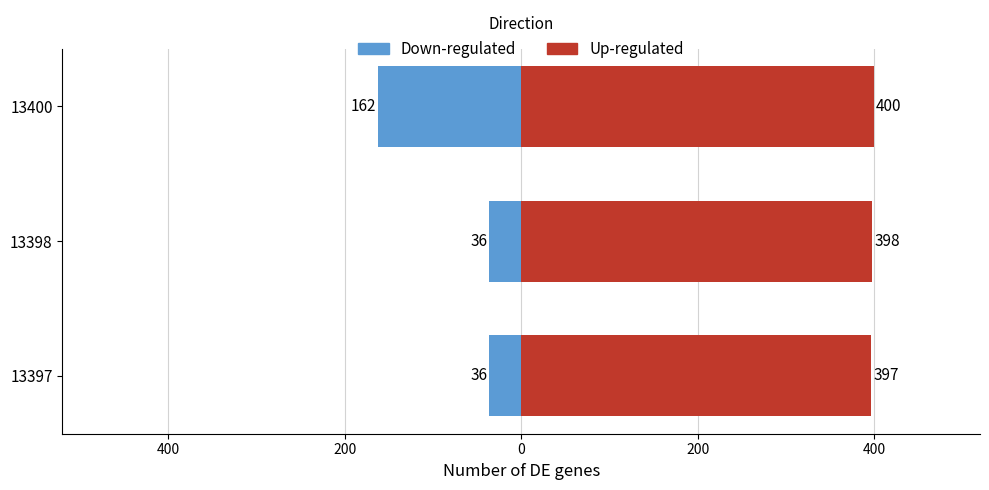

Count the number of categories in the chart.

3